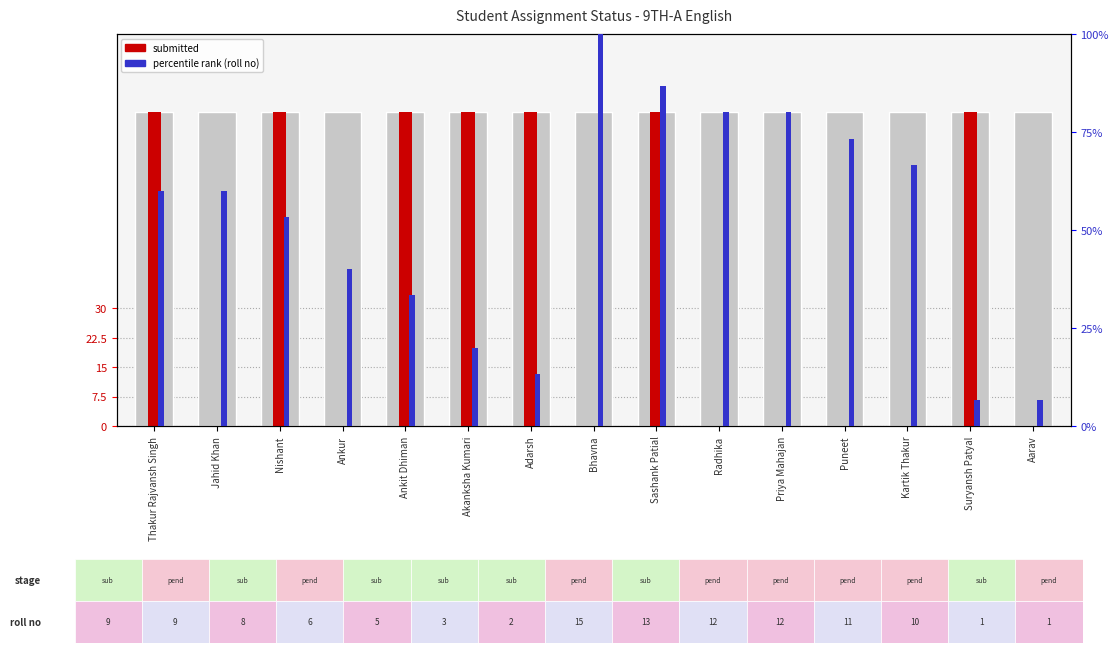

What is the average value of the submitted series?

37.3